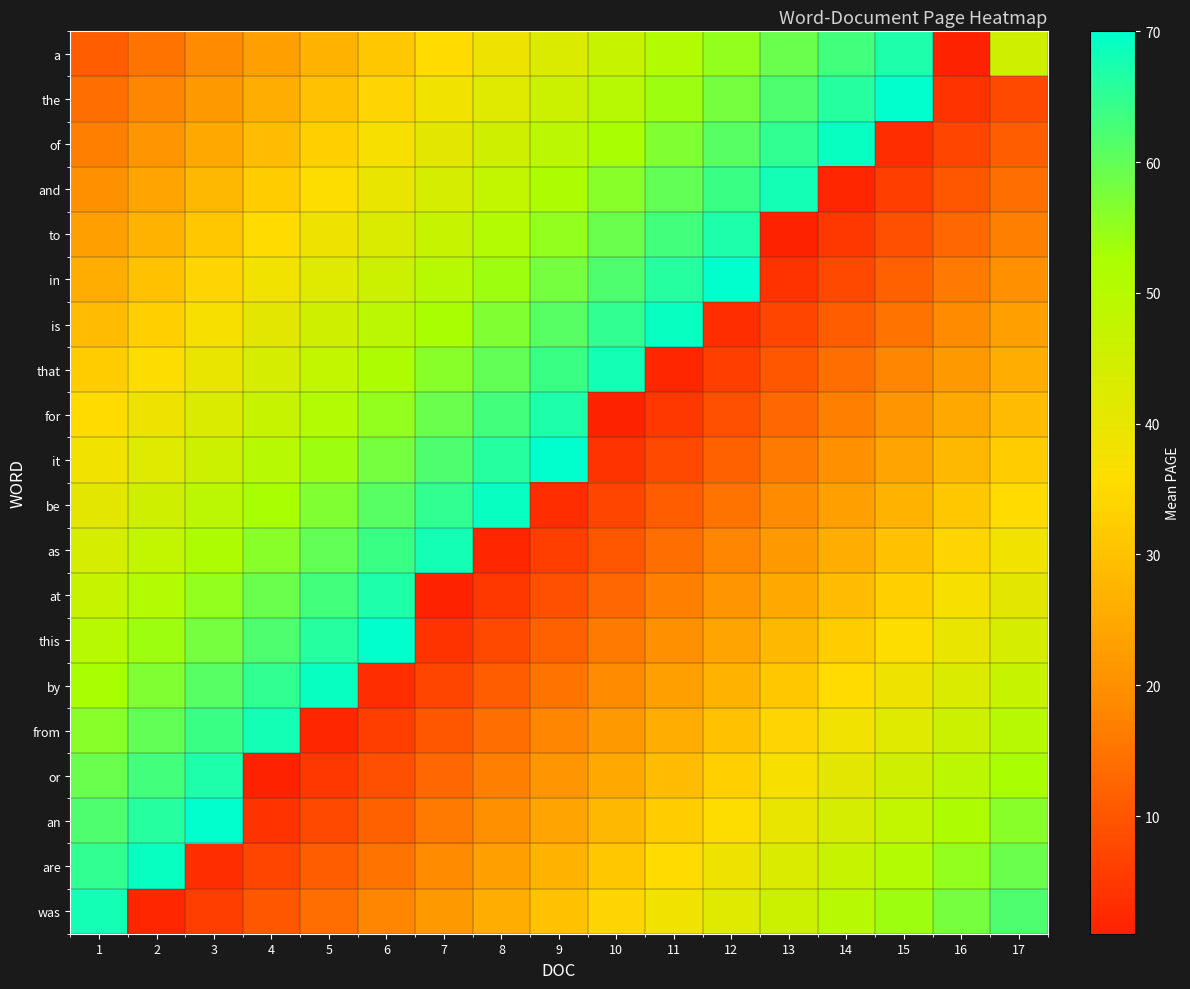

Reading left to right, transcribe all the data shown in this chart.

a: 1=11.0	2=15.0	3=19.0	4=23.0	5=27.0	6=31.0	7=35.0	8=39.0	9=43.0	10=47.0	11=51.0	12=55.0	13=59.0	14=63.0	15=67.0	16=1.0	17=45.2
the: 1=14.0	2=18.0	3=22.0	4=26.0	5=30.0	6=34.0	7=38.0	8=42.0	9=46.0	10=50.0	11=54.0	12=58.0	13=62.0	14=66.0	15=70.0	16=4.0	17=8.0
of: 1=17.0	2=21.0	3=25.0	4=29.0	5=33.0	6=37.0	7=41.0	8=45.0	9=49.0	10=53.0	11=57.0	12=61.0	13=65.0	14=69.0	15=3.0	16=7.0	17=11.0
and: 1=20.0	2=24.0	3=28.0	4=32.0	5=36.0	6=40.0	7=44.0	8=48.0	9=52.0	10=56.0	11=60.0	12=64.0	13=68.0	14=2.0	15=6.0	16=10.0	17=14.0
to: 1=23.0	2=27.0	3=31.0	4=35.0	5=39.0	6=43.0	7=47.0	8=51.0	9=55.0	10=59.0	11=63.0	12=67.0	13=1.0	14=5.0	15=9.0	16=13.0	17=17.0
in: 1=26.0	2=30.0	3=34.0	4=38.0	5=42.0	6=46.0	7=50.0	8=54.0	9=58.0	10=62.0	11=66.0	12=70.0	13=4.0	14=8.0	15=12.0	16=16.0	17=20.0
is: 1=29.0	2=33.0	3=37.0	4=41.0	5=45.0	6=49.0	7=53.0	8=57.0	9=61.0	10=65.0	11=69.0	12=3.0	13=7.0	14=11.0	15=15.0	16=19.0	17=23.0
that: 1=32.0	2=36.0	3=40.0	4=44.0	5=48.0	6=52.0	7=56.0	8=60.0	9=64.0	10=68.0	11=2.0	12=6.0	13=10.0	14=14.0	15=18.0	16=22.0	17=26.0
for: 1=35.0	2=39.0	3=43.0	4=47.0	5=51.0	6=55.0	7=59.0	8=63.0	9=67.0	10=1.0	11=5.0	12=9.0	13=13.0	14=17.0	15=21.0	16=25.0	17=29.0
it: 1=38.0	2=42.0	3=46.0	4=50.0	5=54.0	6=58.0	7=62.0	8=66.0	9=70.0	10=4.0	11=8.0	12=12.0	13=16.0	14=20.0	15=24.0	16=28.0	17=32.0
be: 1=41.0	2=45.0	3=49.0	4=53.0	5=57.0	6=61.0	7=65.0	8=69.0	9=3.0	10=7.0	11=11.0	12=15.0	13=19.0	14=23.0	15=27.0	16=31.0	17=35.0
as: 1=44.0	2=48.0	3=52.0	4=56.0	5=60.0	6=64.0	7=68.0	8=2.0	9=6.0	10=10.0	11=14.0	12=18.0	13=22.0	14=26.0	15=30.0	16=34.0	17=38.0
at: 1=47.0	2=51.0	3=55.0	4=59.0	5=63.0	6=67.0	7=1.0	8=5.0	9=9.0	10=13.0	11=17.0	12=21.0	13=25.0	14=29.0	15=33.0	16=37.0	17=41.0
this: 1=50.0	2=54.0	3=58.0	4=62.0	5=66.0	6=70.0	7=4.0	8=8.0	9=12.0	10=16.0	11=20.0	12=24.0	13=28.0	14=32.0	15=36.0	16=40.0	17=44.0
by: 1=53.0	2=57.0	3=61.0	4=65.0	5=69.0	6=3.0	7=7.0	8=11.0	9=15.0	10=19.0	11=23.0	12=27.0	13=31.0	14=35.0	15=39.0	16=43.0	17=47.0
from: 1=56.0	2=60.0	3=64.0	4=68.0	5=2.0	6=6.0	7=10.0	8=14.0	9=18.0	10=22.0	11=26.0	12=30.0	13=34.0	14=38.0	15=42.0	16=46.0	17=50.0
or: 1=59.0	2=63.0	3=67.0	4=1.0	5=5.0	6=9.0	7=13.0	8=17.0	9=21.0	10=25.0	11=29.0	12=33.0	13=37.0	14=41.0	15=45.0	16=49.0	17=53.0
an: 1=62.0	2=66.0	3=70.0	4=4.0	5=8.0	6=12.0	7=16.0	8=20.0	9=24.0	10=28.0	11=32.0	12=36.0	13=40.0	14=44.0	15=48.0	16=52.0	17=56.0
are: 1=65.0	2=69.0	3=3.0	4=7.0	5=11.0	6=15.0	7=19.0	8=23.0	9=27.0	10=31.0	11=35.0	12=39.0	13=43.0	14=47.0	15=51.0	16=55.0	17=59.0
was: 1=68.0	2=2.0	3=6.0	4=10.0	5=14.0	6=18.0	7=22.0	8=26.0	9=30.0	10=34.0	11=38.0	12=42.0	13=46.0	14=50.0	15=54.0	16=58.0	17=62.0